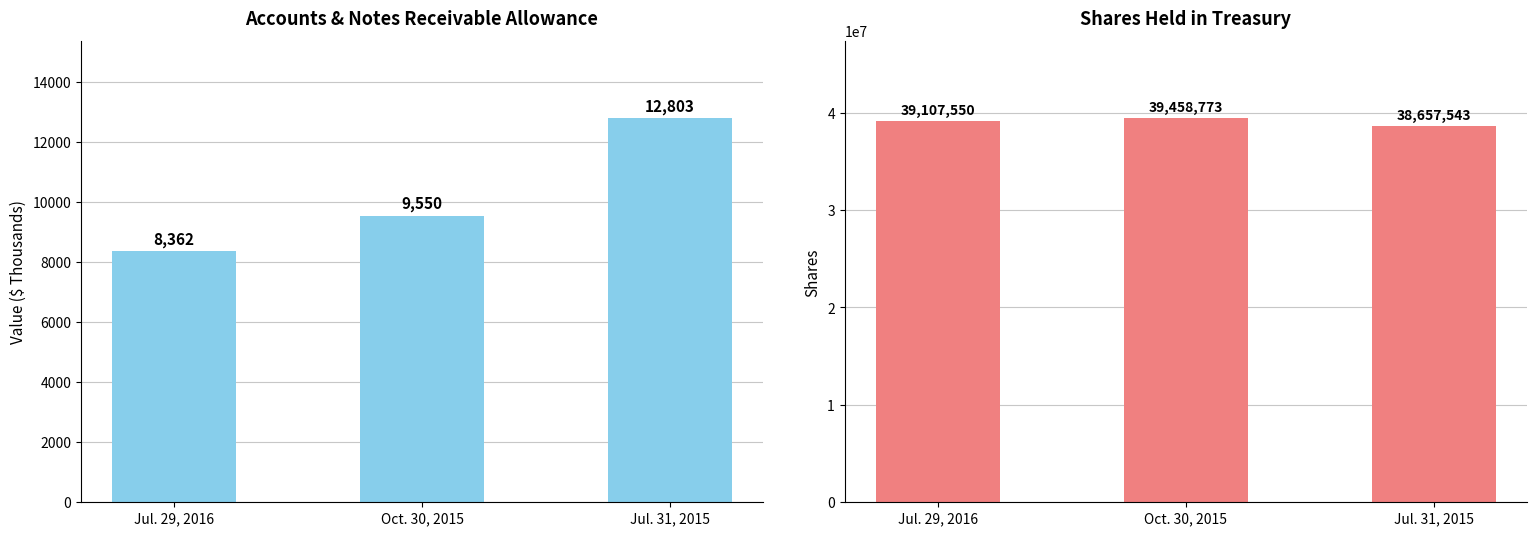

What value does the Shares Held in Treasury series have at Jul. 29, 2016?

39107550